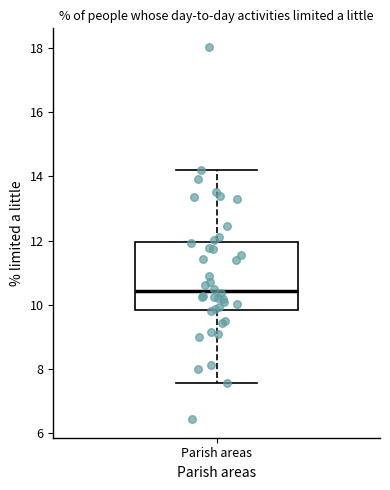

Read this box plot against the y-axis: the position of the median line, the range covered by the box, and the ends of both whiskers. The values are not printed on the chart, so give them approximately, as read against the axis.

median 10.4, box 9.8 to 12.0, whiskers 7.6 to 14.2